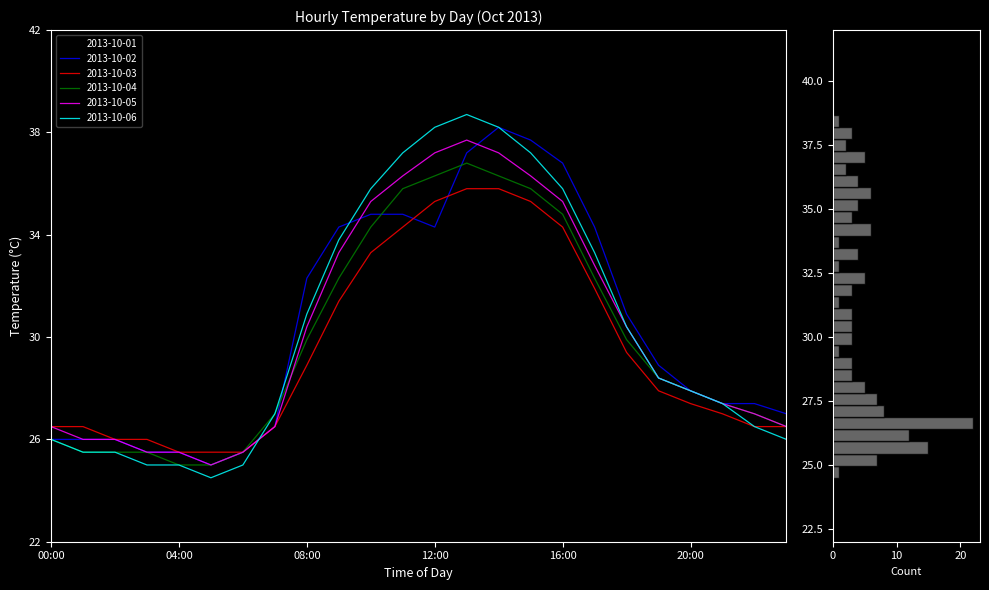

Is it true that 2013-10-03 equals 31.9 at 17:00?

True